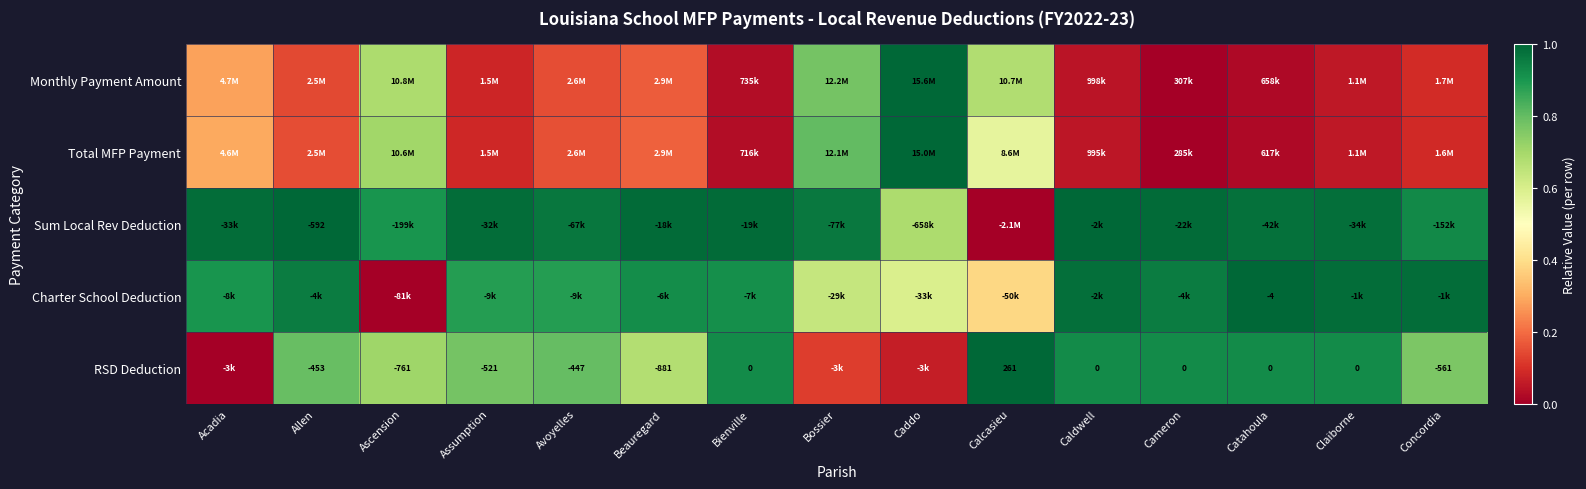

The value of Monthly Payment Amount at Allen is 0.1. True or false?

False